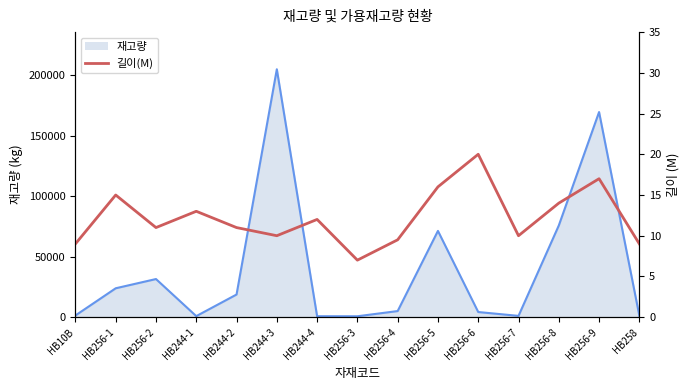

Which series has the largest total across all categories?

재고량_line